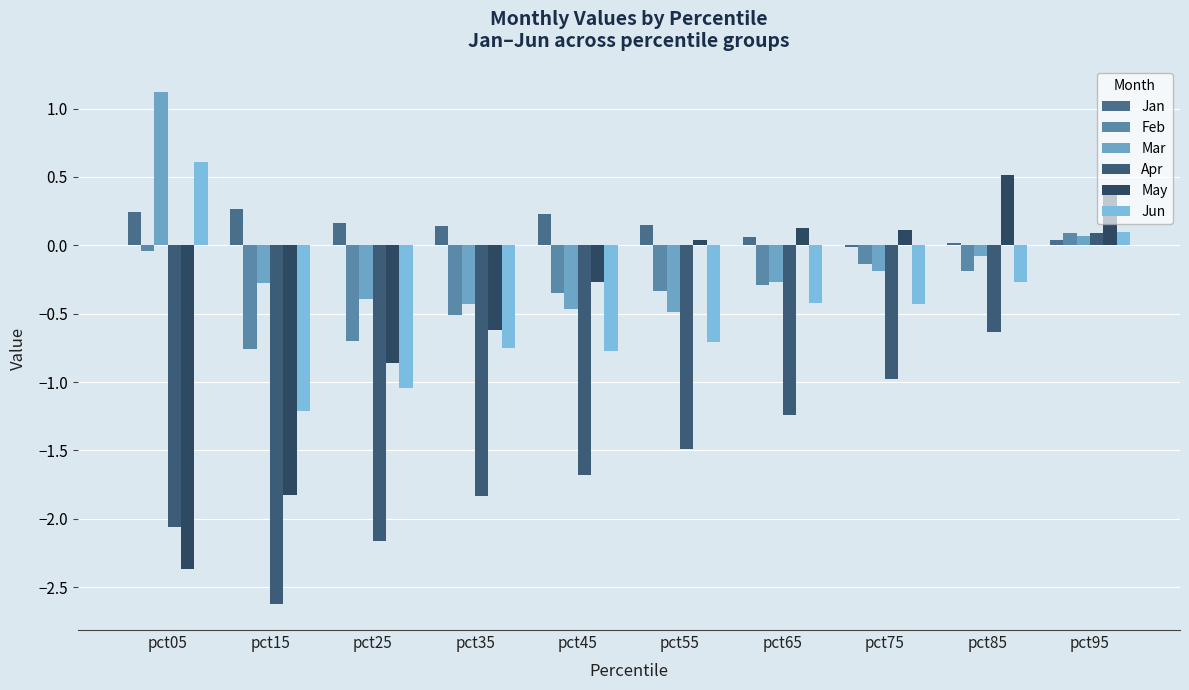

At which label does Jun first exceed 0?

pct05